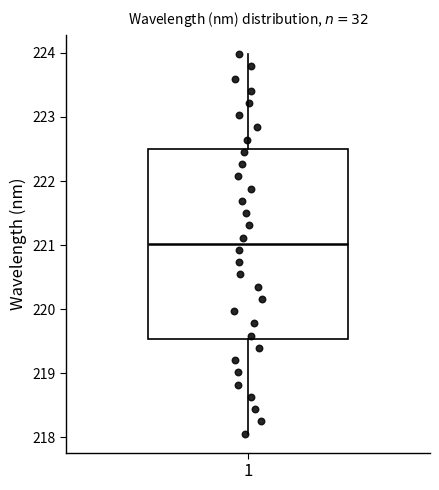

Transcribe this box plot: give where the median line is, the range the box spans, and where the two whiskers end, as read against the y-axis. The values are not printed on the chart, so give them approximately, as read against the axis.

median 221.0, box 219.5 to 222.5, whiskers 218.1 to 224.0